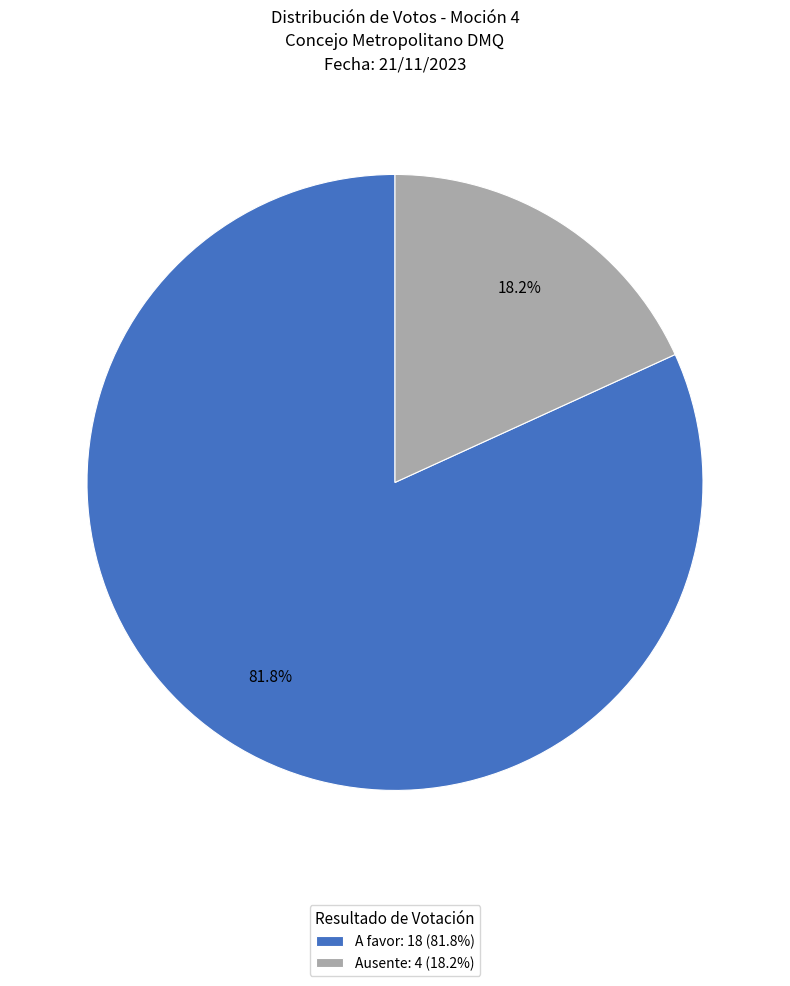

To the nearest percent, what is the difference between the largest and smallest slice percentages?

64%